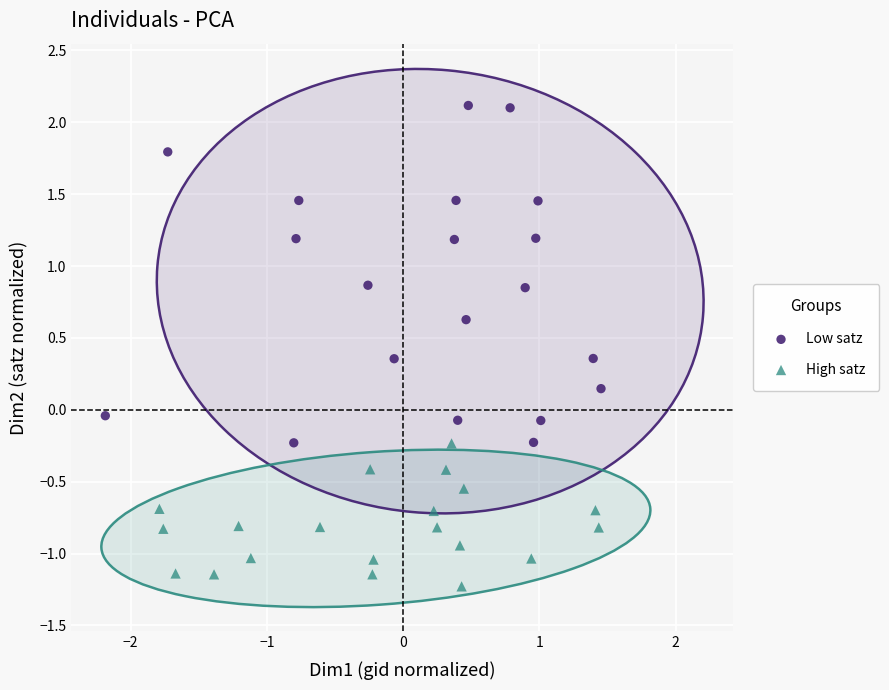

Which series has the widest spread of Y values?

Low satz